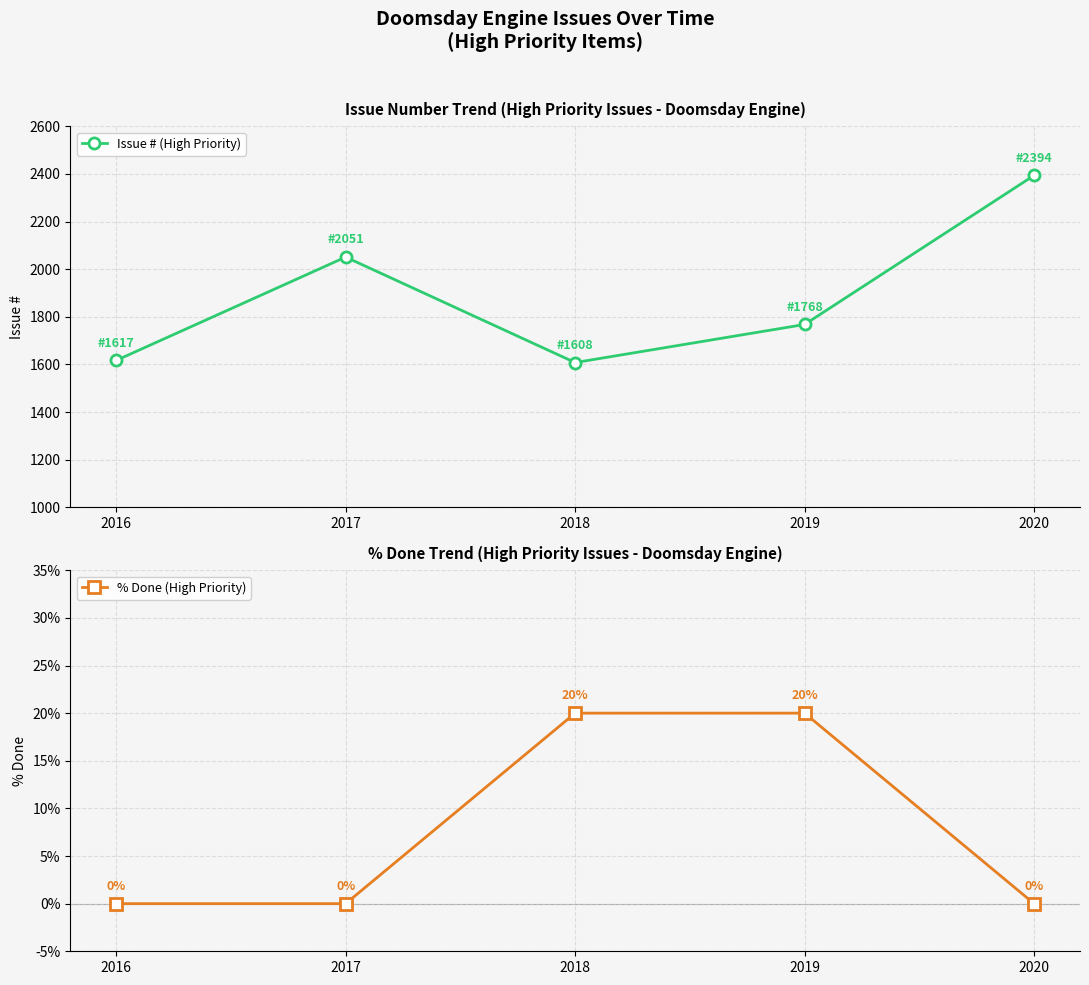

Rank the series by their maximum value, from lowest to highest.

% Done (High Priority), Issue # (High Priority)